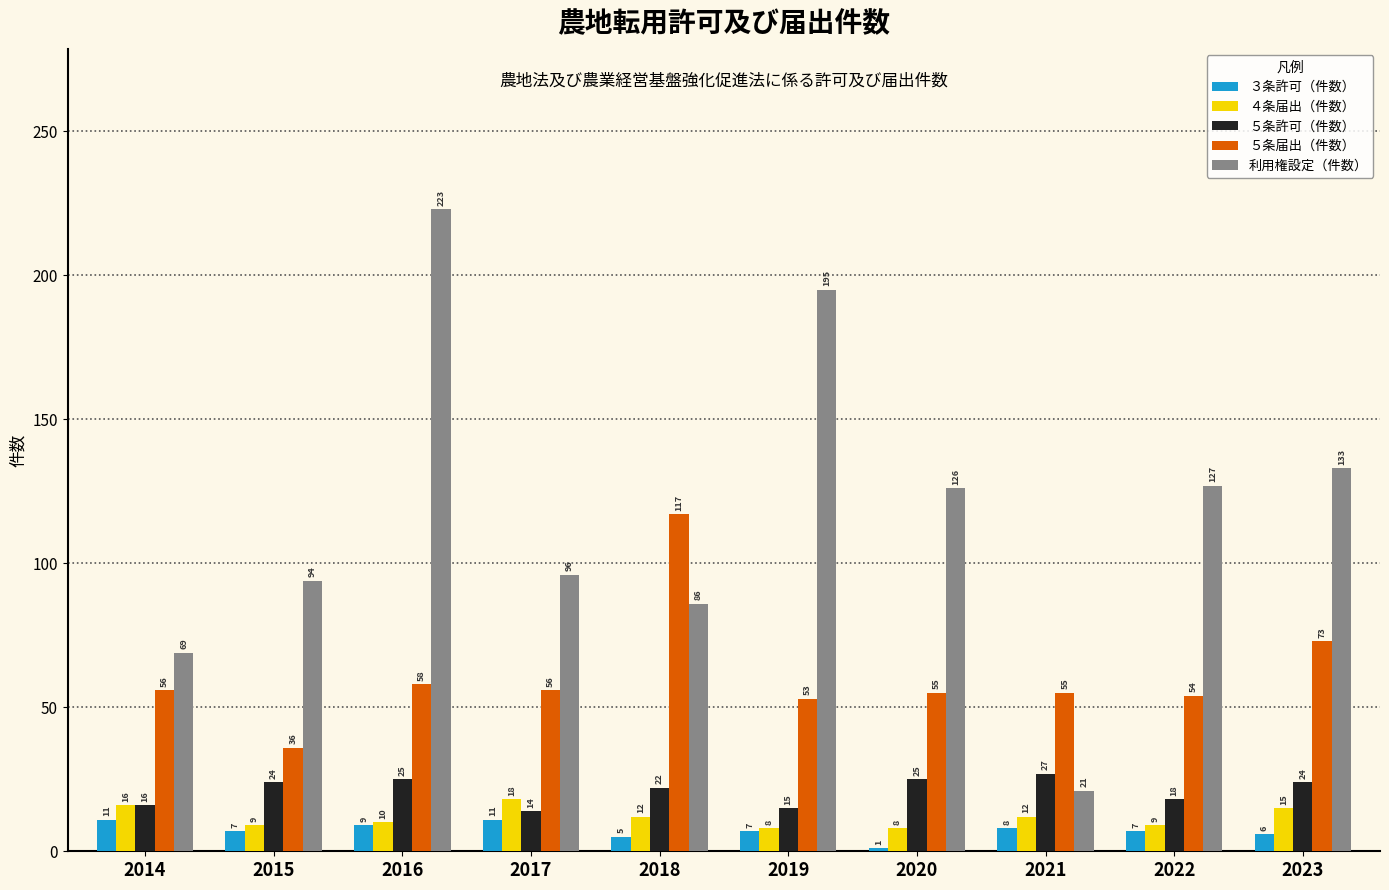

What is the difference between the highest and lowest values at 2019?

188